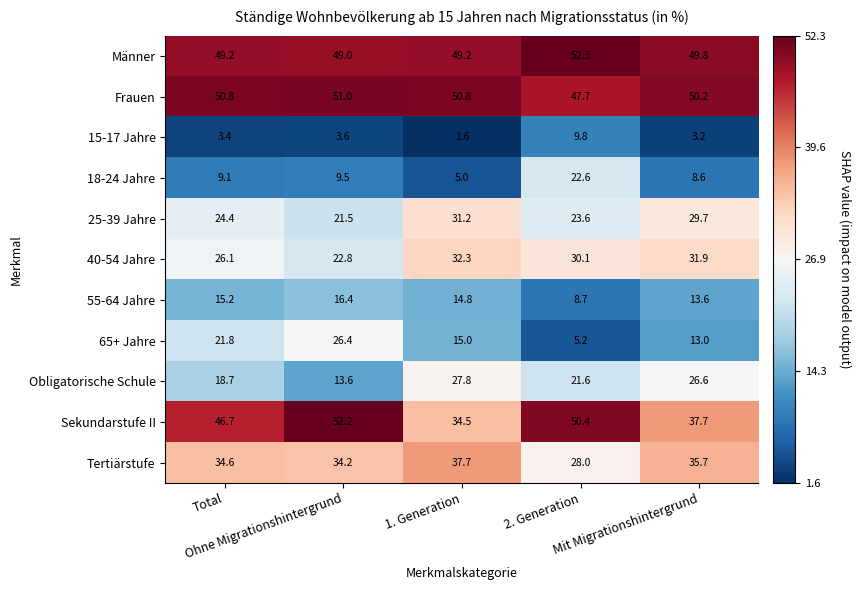

What is the greatest value displayed?

52.3